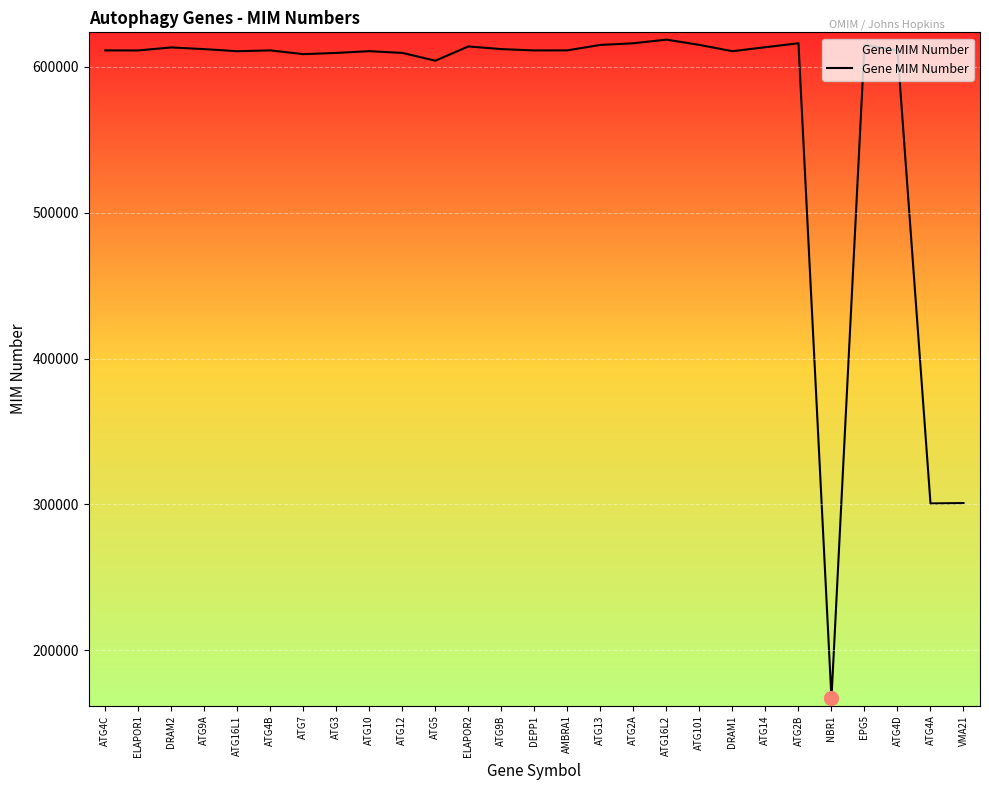

What is the ratio of the value at ATG16L2 to the value at ATG5?

1.0